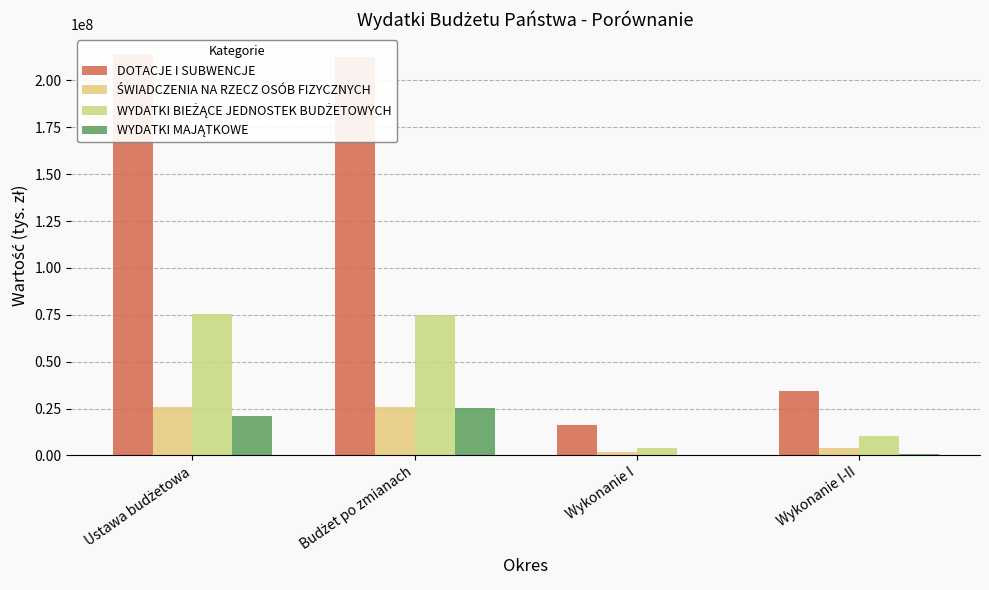

Is the value of WYDATKI BIEŻĄCE JEDNOSTEK BUDŻETOWYCH at Ustawa budżetowa greater than the value of ŚWIADCZENIA NA RZECZ OSÓB FIZYCZNYCH at Budżet po zmianach?

Yes